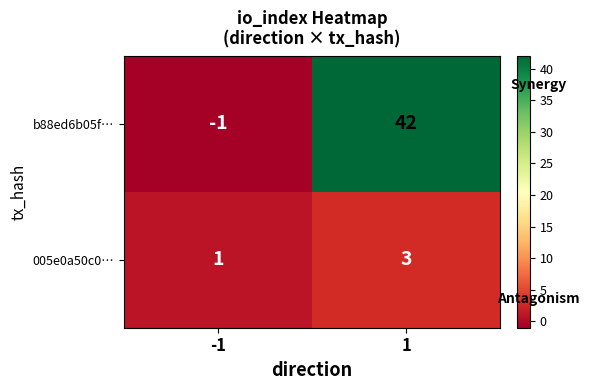

Reading left to right, transcribe all the data shown in this chart.

b88ed6b05f…: -1	42
005e0a50c0…: 1	3